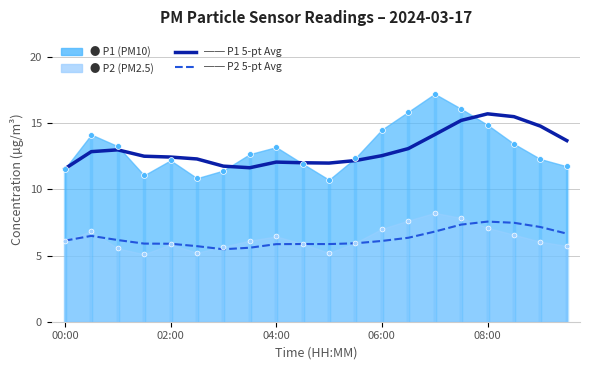

Which series has the largest total across all categories?

P1 5-pt Avg